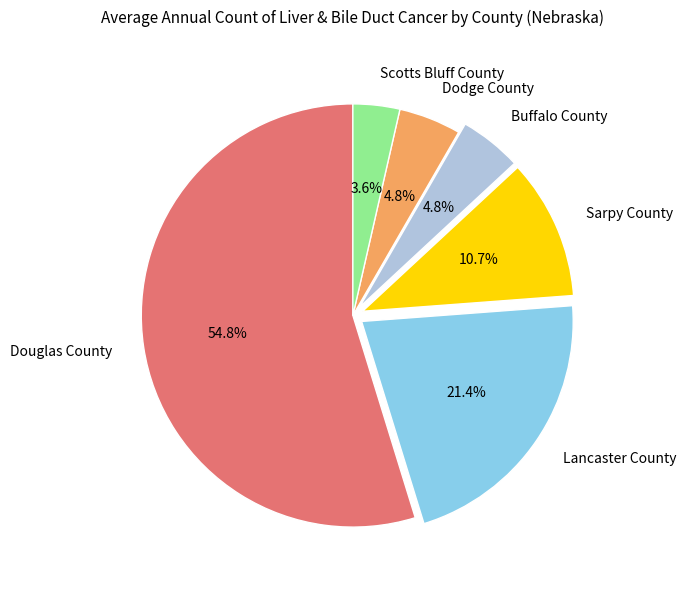

To the nearest percent, what is the difference between the largest and smallest slice percentages?

51%